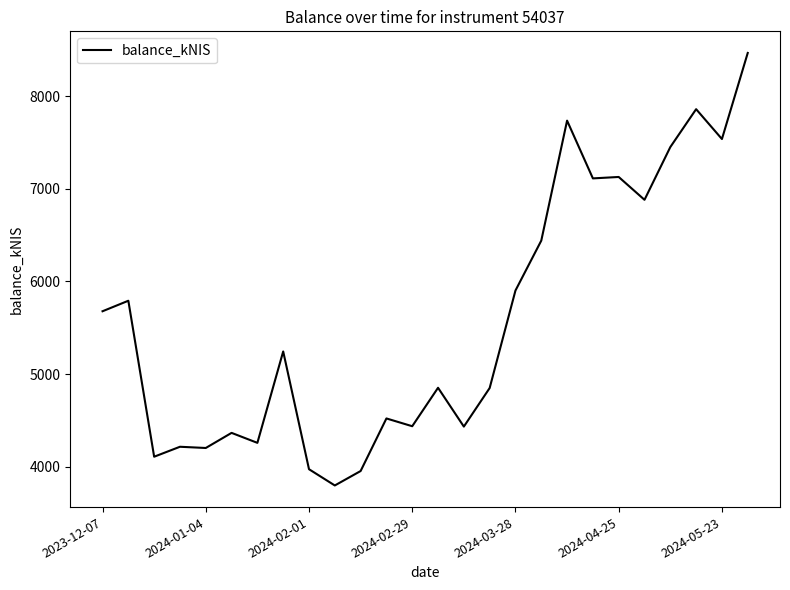

What is the greatest value displayed?

8464.8